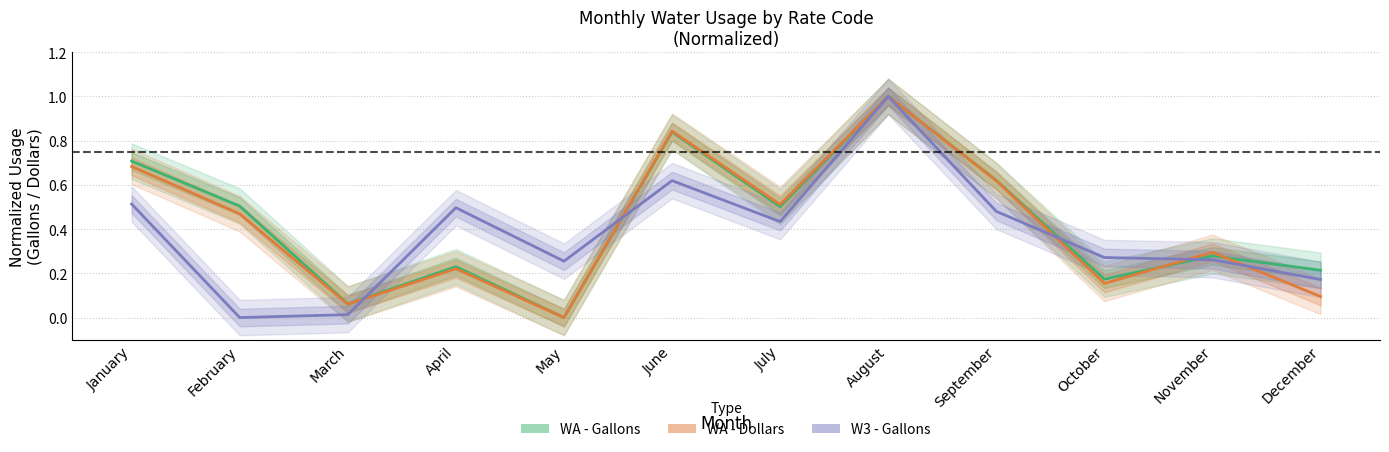

What are all the series names shown in the legend?

WA - Gallons, WA - Dollars, W3 - Gallons